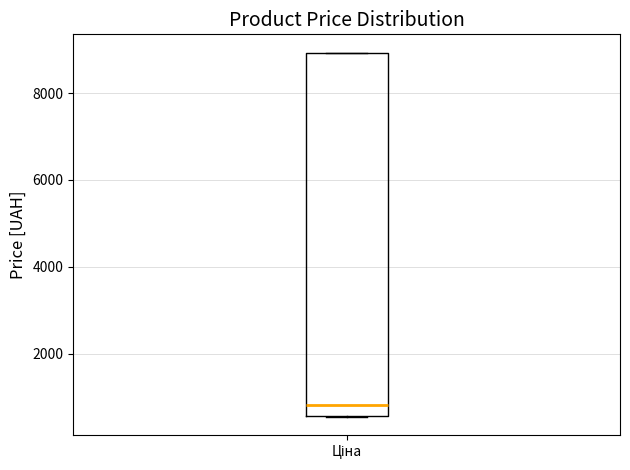

Where is the upper edge of the box for Ціна on the y-axis? The values are not printed on the chart, so give them approximately, as read against the axis.

9000